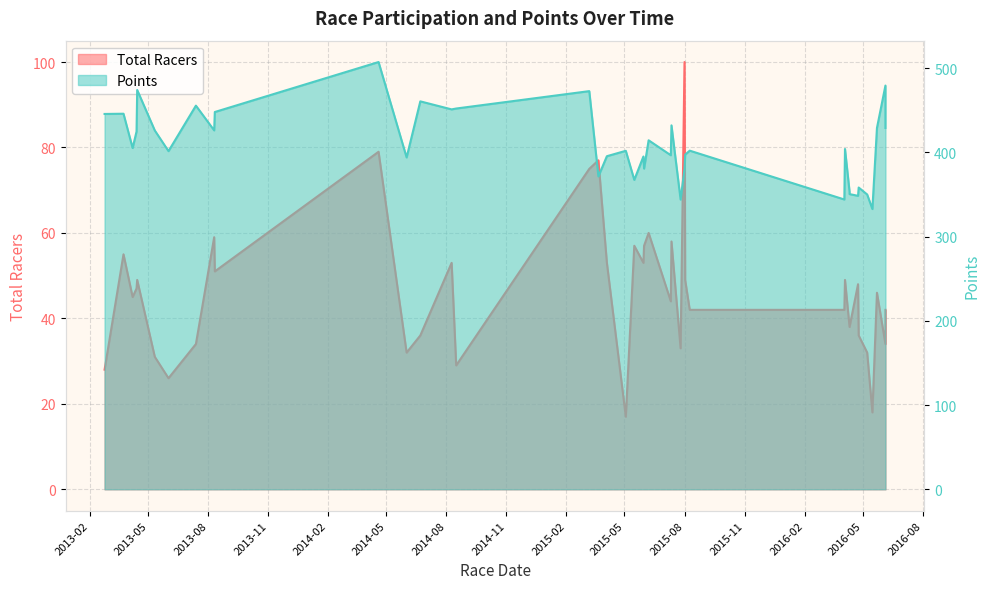

Rank the series at 2016-02 from highest to lowest value.

Points, Total Racers